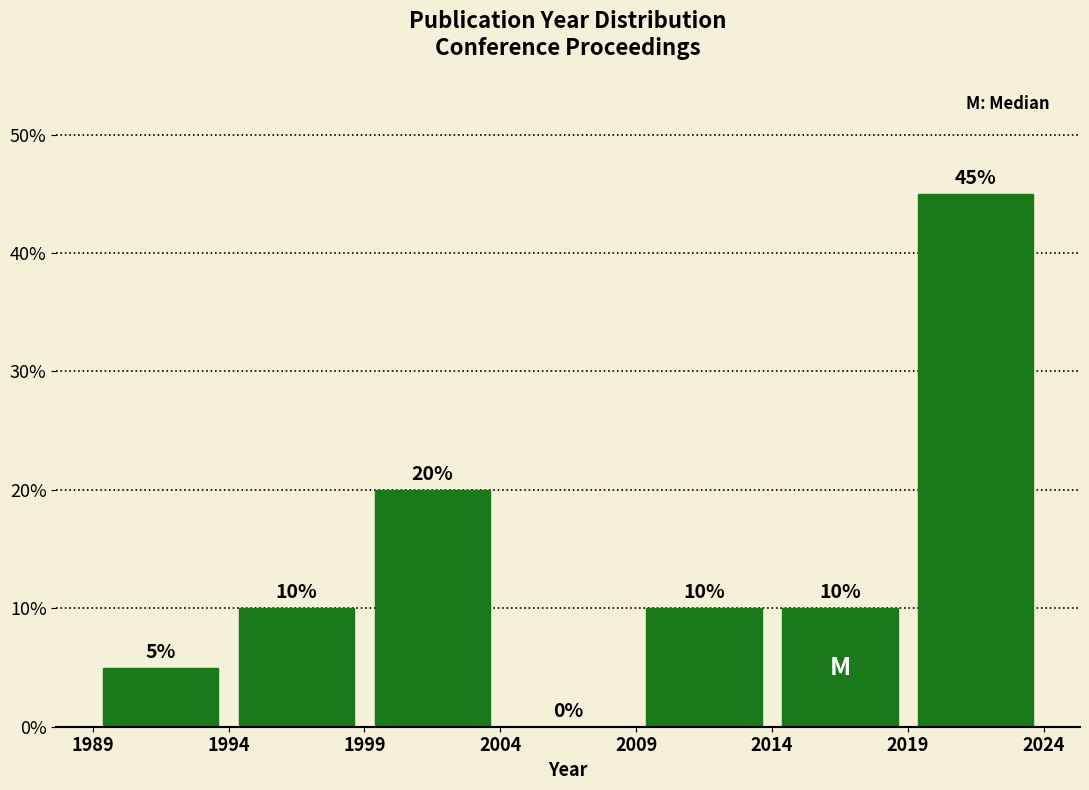

Reading left to right, transcribe this chart: for each bar, give the range it covers on the x-axis and its height.

1989 to 1994: 5
1994 to 1999: 10
1999 to 2004: 20
2004 to 2009: 0
2009 to 2014: 10
2014 to 2019: 10
2019 to 2024: 45